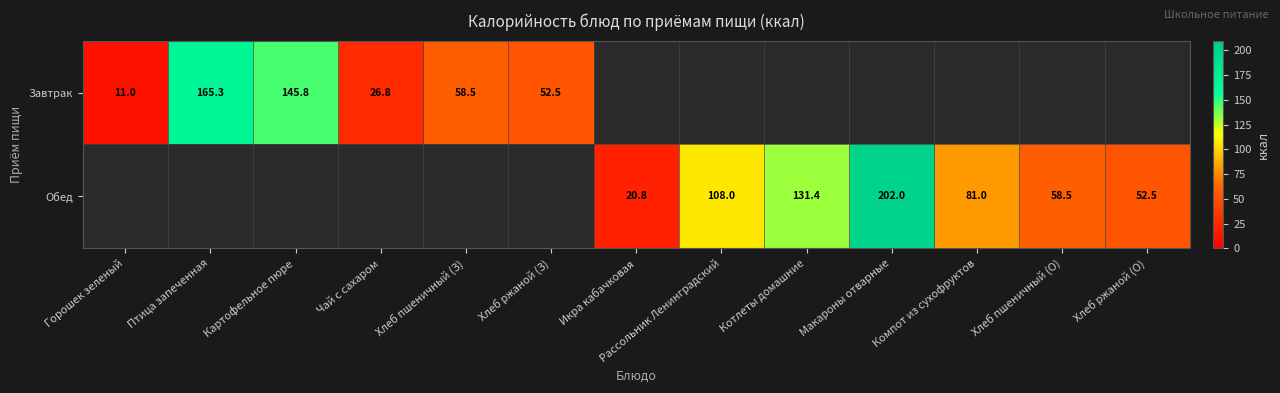

At which category does the chart reach its peak across all series?

Макароны отварные